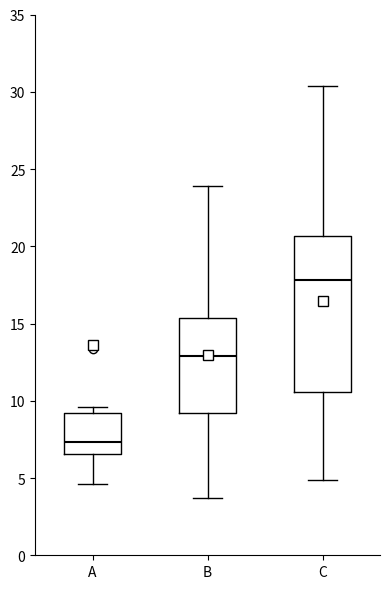

Where does the upper whisker of the box for B end on the y-axis? The values are not printed on the chart, so give them approximately, as read against the axis.

24.0